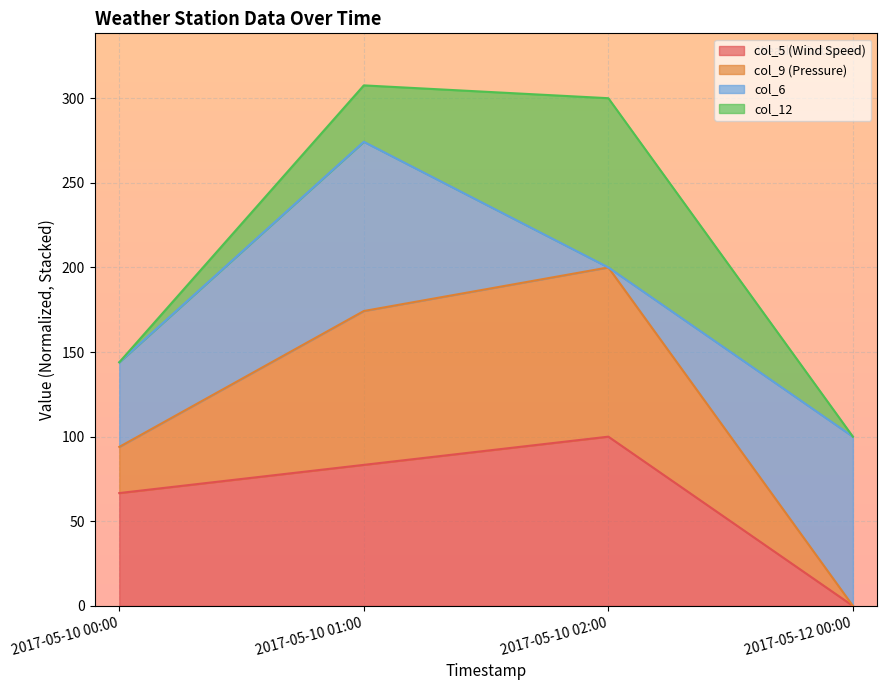

What is the highest value of the col_5 (Wind Speed) series?

100.0